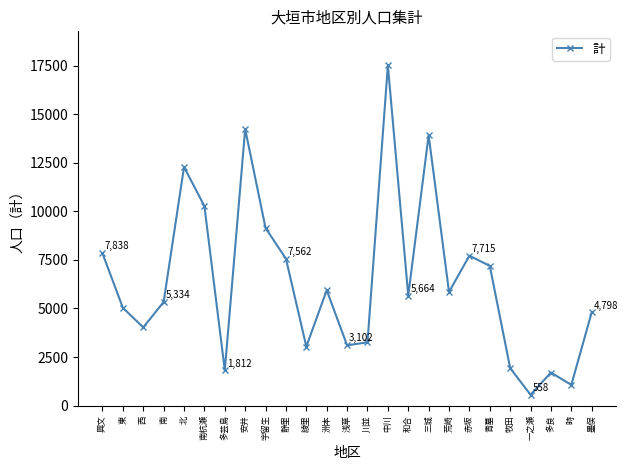

What is the change in value from 川並 to 墨俣?

+1541